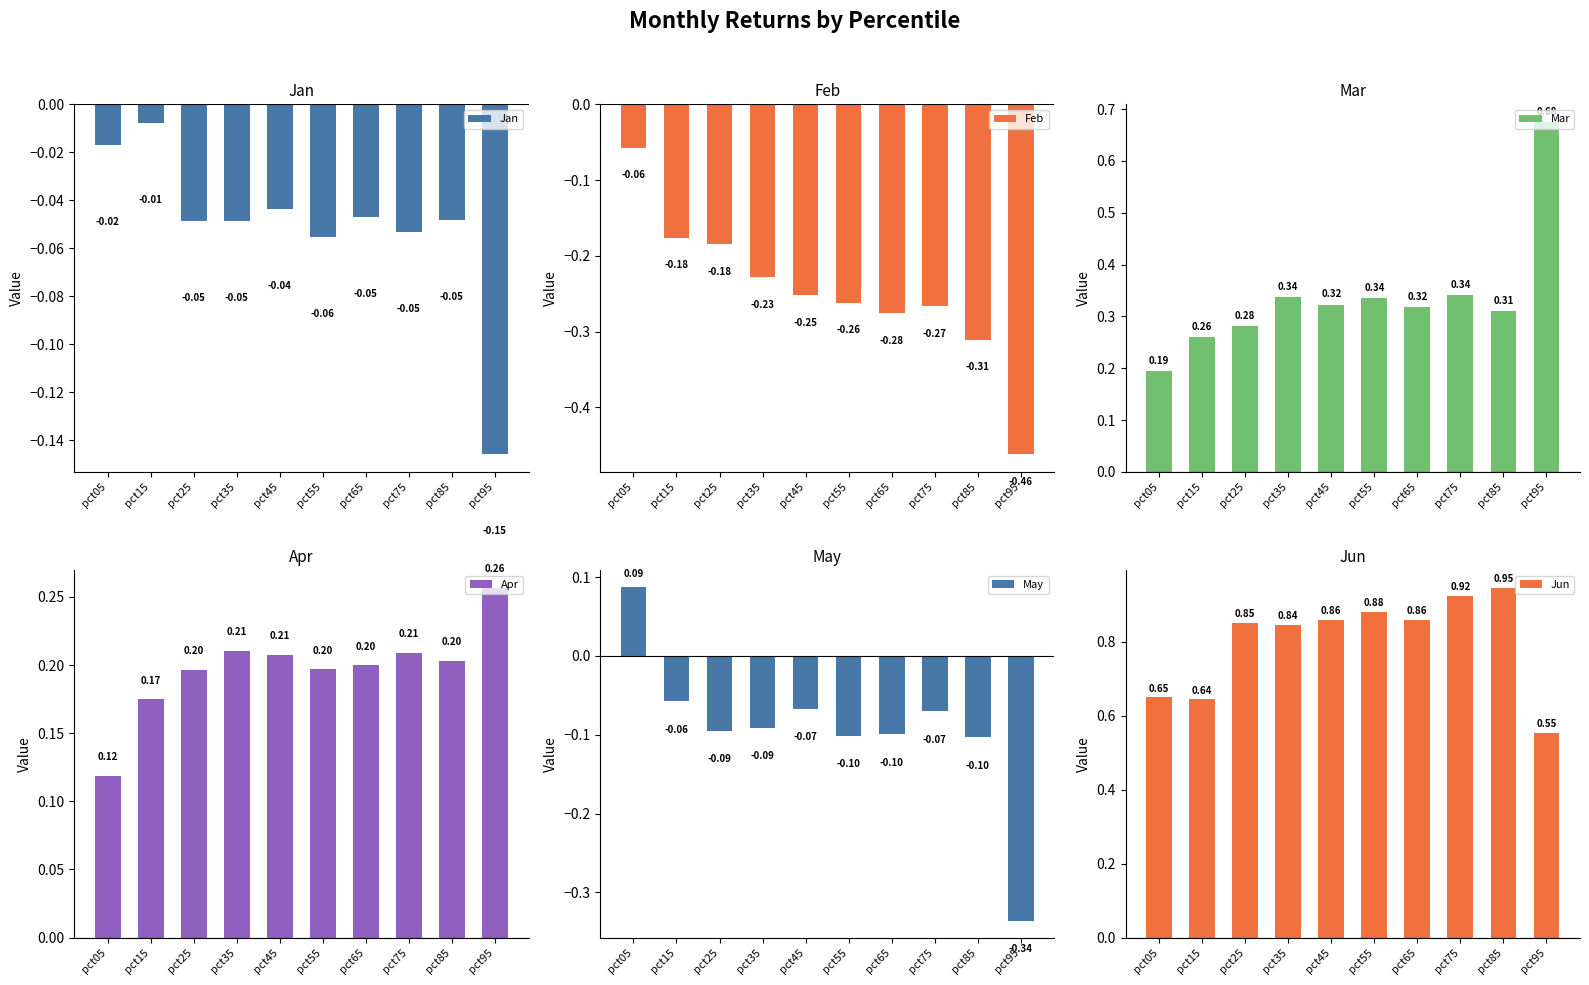

Rank the series by their maximum value, from highest to lowest.

Jun, Mar, Apr, May, Jan, Feb